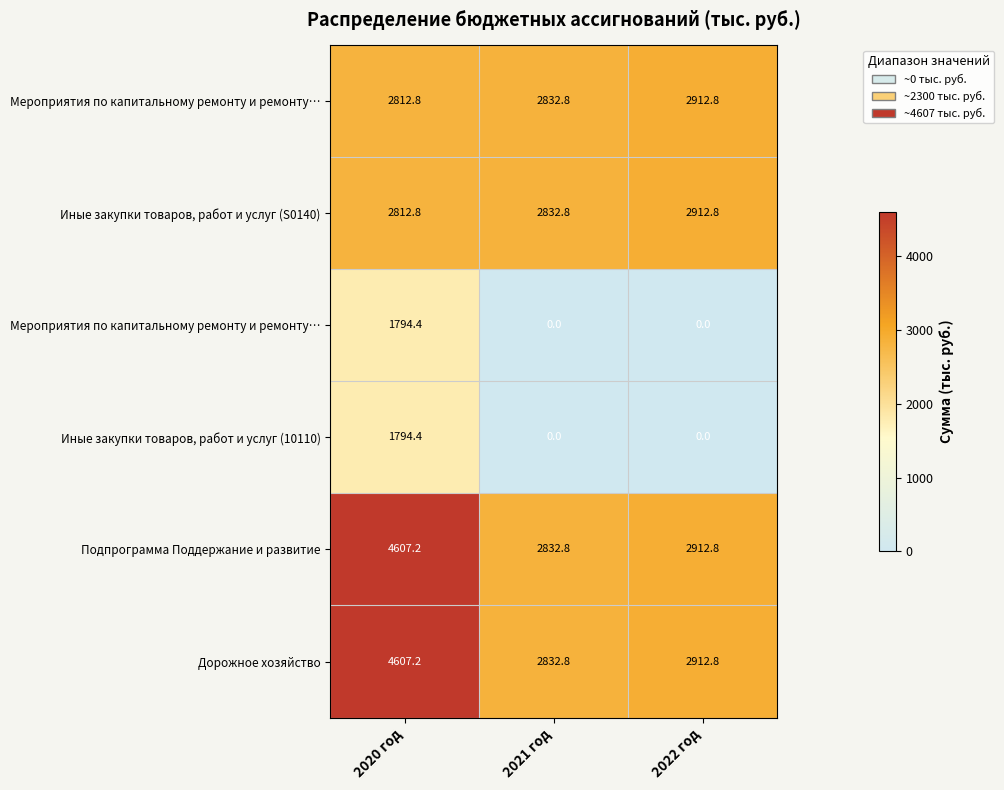

What is the total value across all series at 2020 год?

18428.7